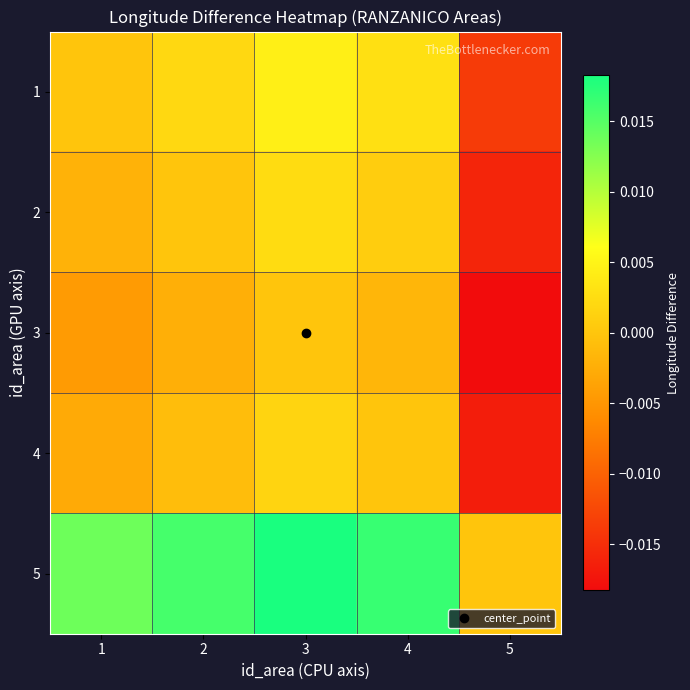

Reading left to right, list all the values displayed in this chart.

1: 1=0.0	2=0.0	3=0.0	4=0.0	5=-0.0
2: 1=-0.0	2=0.0	3=0.0	4=0.0	5=-0.0
3: 1=-0.0	2=-0.0	3=0.0	4=-0.0	5=-0.0
4: 1=-0.0	2=-0.0	3=0.0	4=0.0	5=-0.0
5: 1=0.0	2=0.0	3=0.0	4=0.0	5=0.0